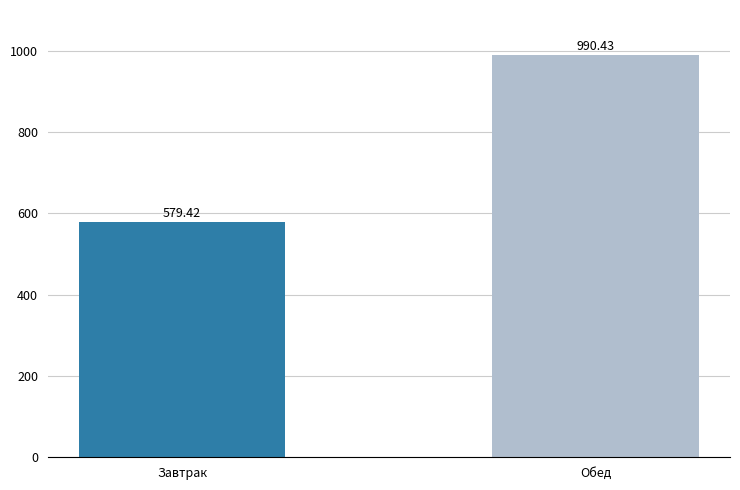

What is the value of the 2nd bar from the left?

990.4